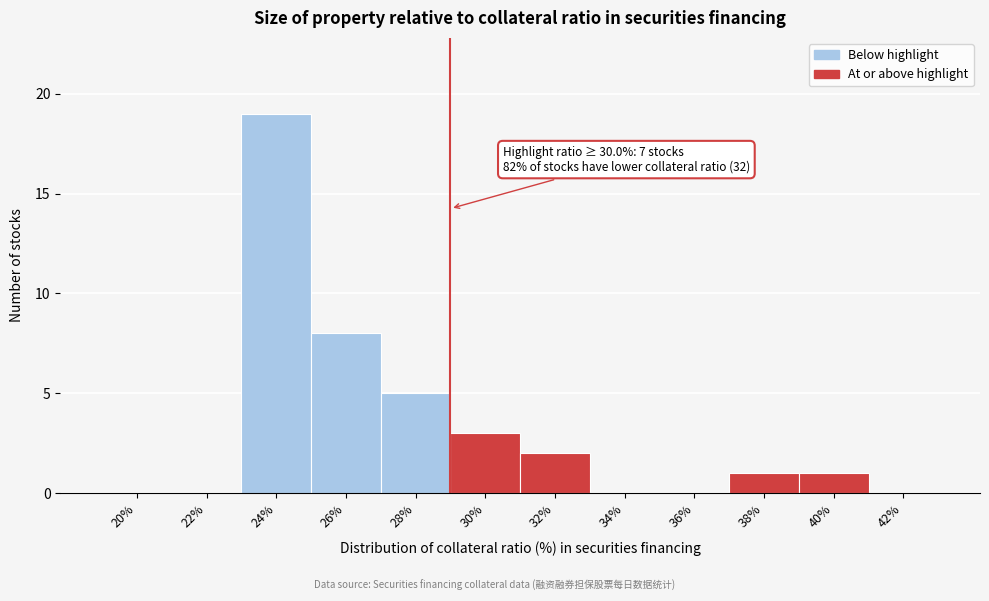

Reading left to right, transcribe all the data shown in this chart.

20%=0	22%=0	24%=19	26%=8	28%=5	30%=3	32%=2	34%=0	36%=0	38%=1	40%=1	42%=0